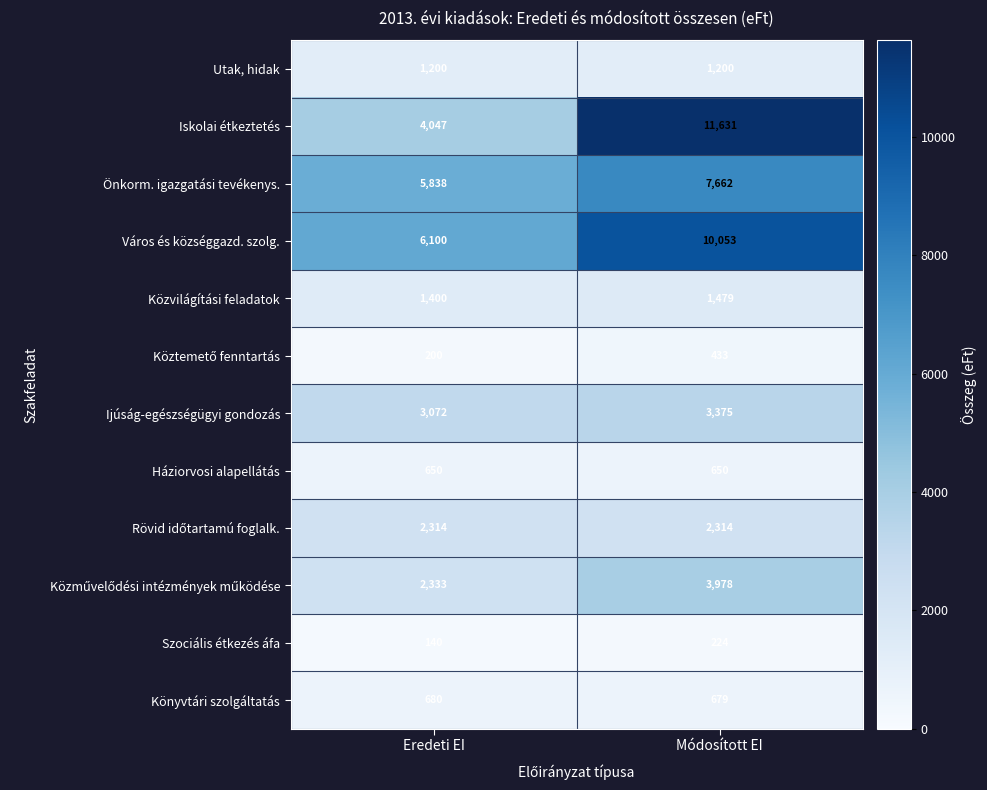

At how many categories does at least one series exceed 1181?

2